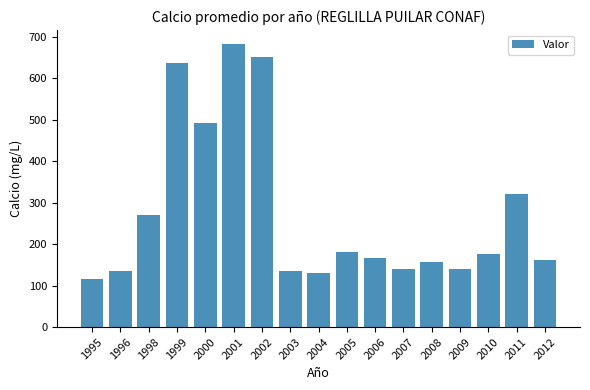

How many data points are less than 166?

8